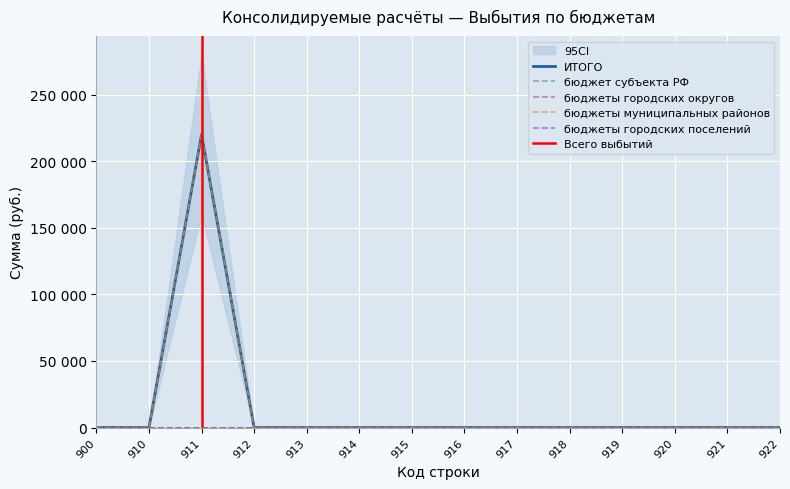

Reading right to left, list all the values displayed in this chart.

бюджет субъекта РФ: 0	0	0	0	0	0	0	0	0	0	0	0	0	0
бюджеты городских округов: 0	0	0	0	0	0	0	0	0	0	0	0	0	0
бюджеты муниципальных районов: 0	0	0	0	0	0	0	0	0	0	0	220000	0	0
ИТОГО: 0	0	0	0	0	0	0	0	0	0	0	220000	0	0
бюджеты городских поселений: 0	0	0	0	0	0	0	0	0	0	0	0	0	0